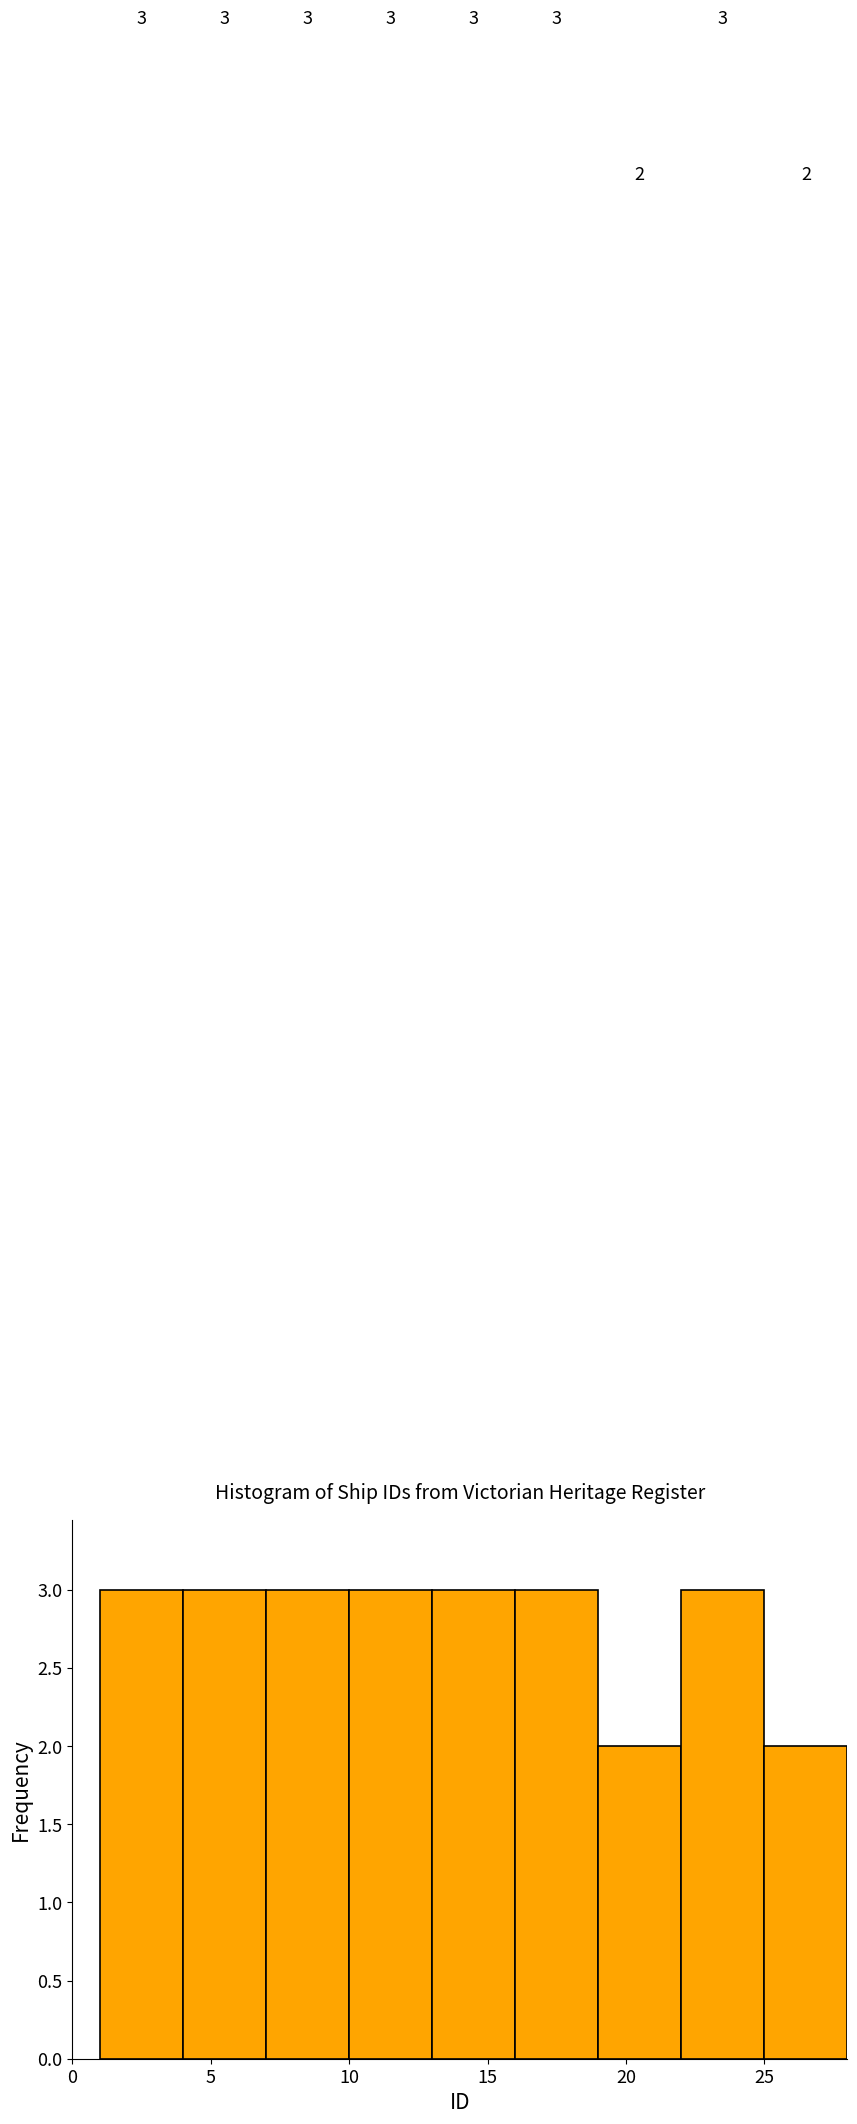

Reading left to right, transcribe this chart: for each bar, give the range it covers on the x-axis and its height.

1 to 4: 3
4 to 7: 3
7 to 10: 3
10 to 13: 3
13 to 16: 3
16 to 19: 3
19 to 22: 2
22 to 25: 3
25 to 28: 2